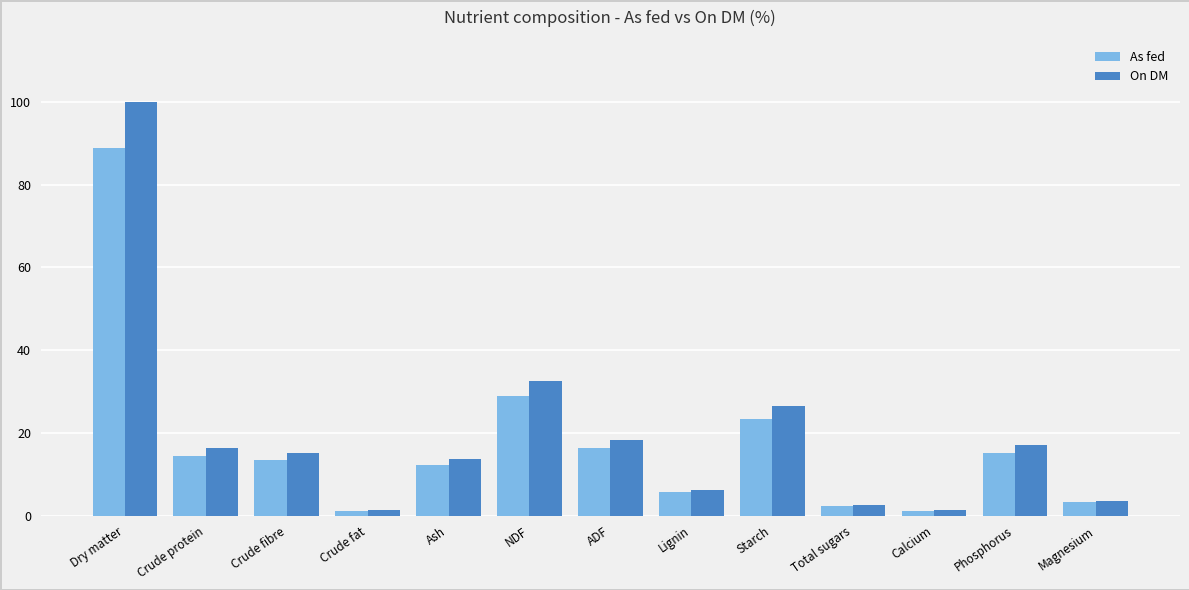

At how many categories does at least one series exceed 34?

1